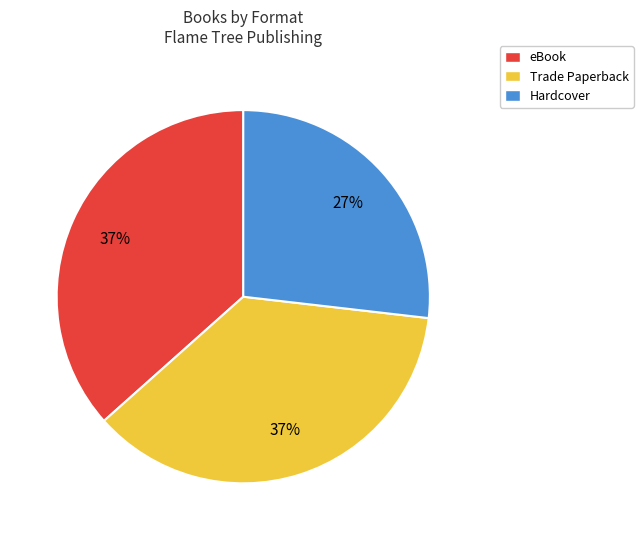

What percentage is the Trade Paperback slice, to the nearest percent?

37%